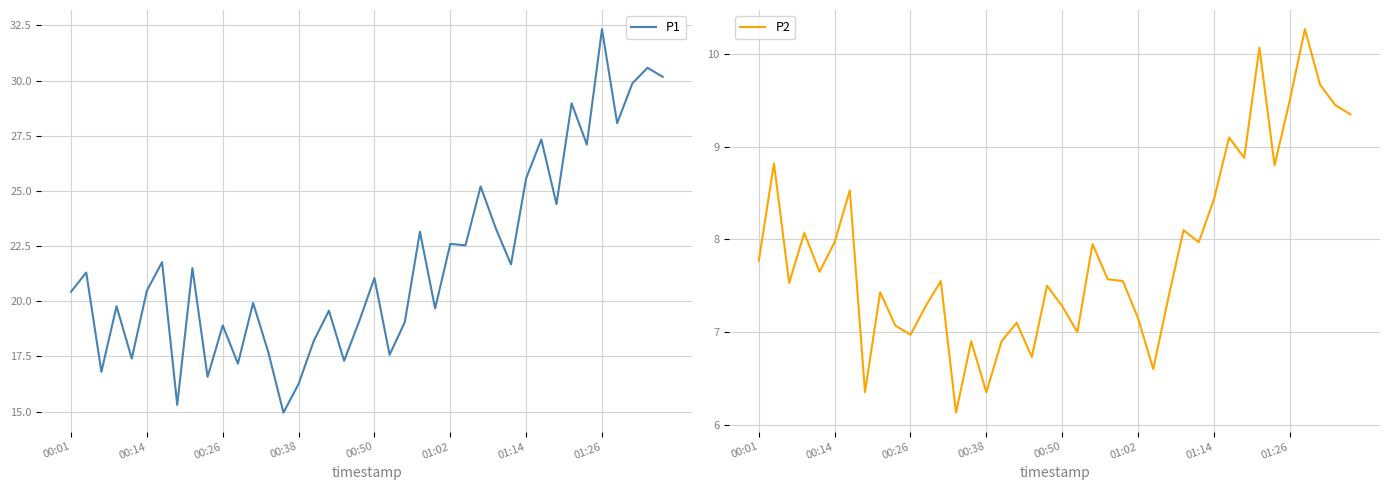

Rank the series at 14 from lowest to highest value.

P2, P1